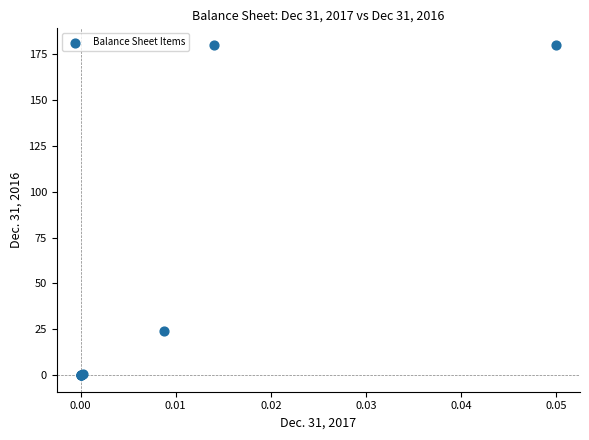

What Y value in the scatter plot is closest to 90?

24.3